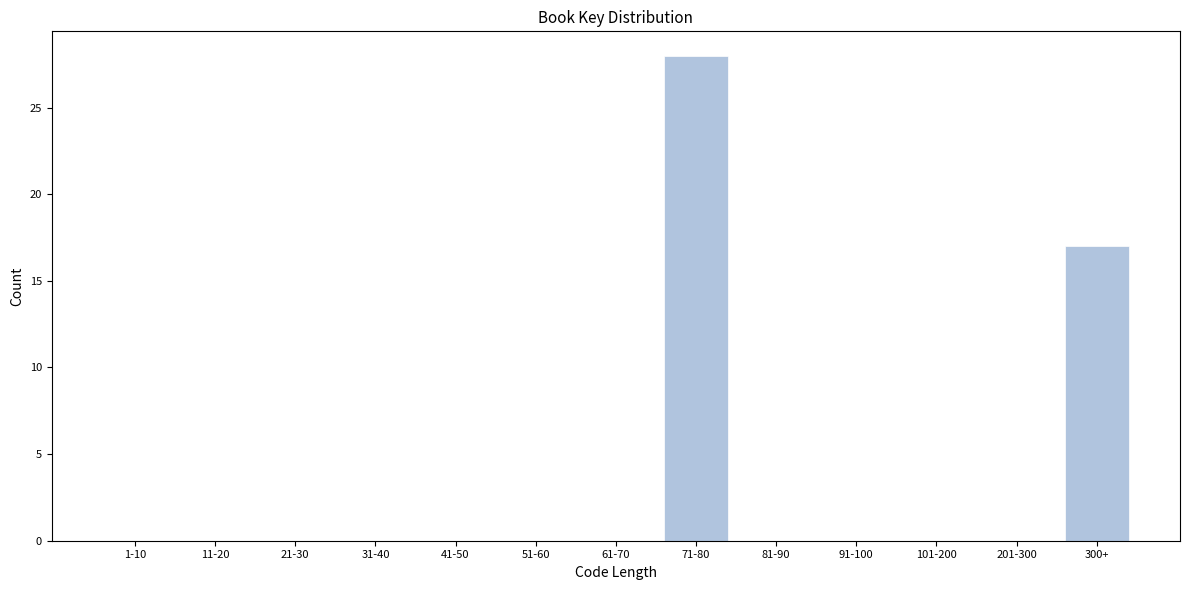

Reading right to left, list all the values displayed in this chart.

300+=17	201-300=0	101-200=0	91-100=0	81-90=0	71-80=28	61-70=0	51-60=0	41-50=0	31-40=0	21-30=0	11-20=0	1-10=0